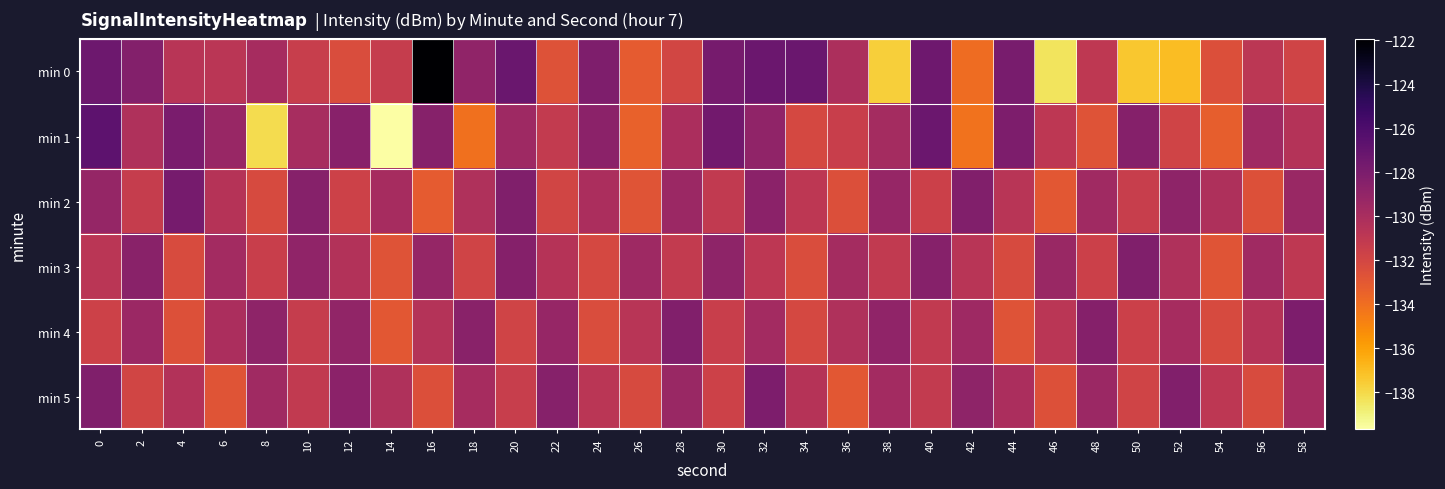

Which series has the widest spread of values?

min 0